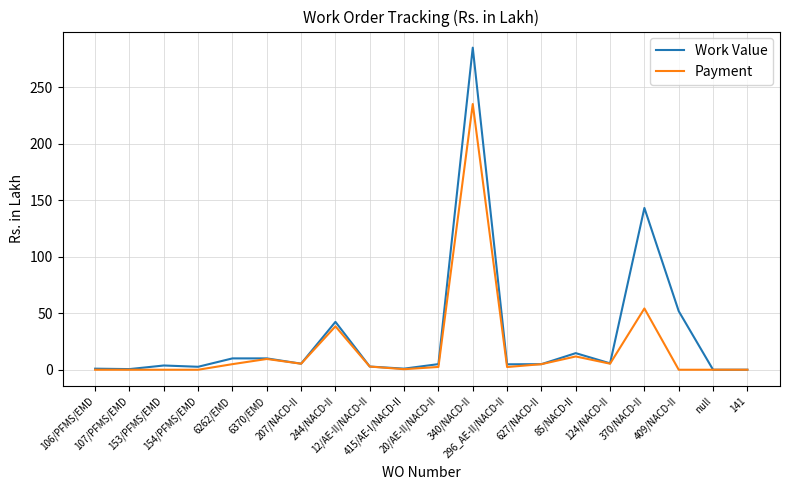

True or false: Work Value has a value of 0.9 at 106/PFMS/EMD.

True